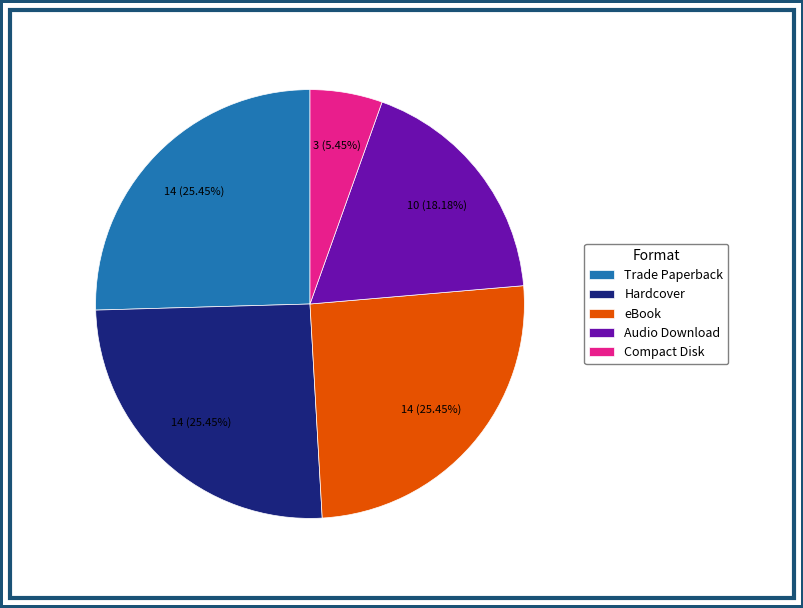

Which slice is the smallest?

Compact Disk